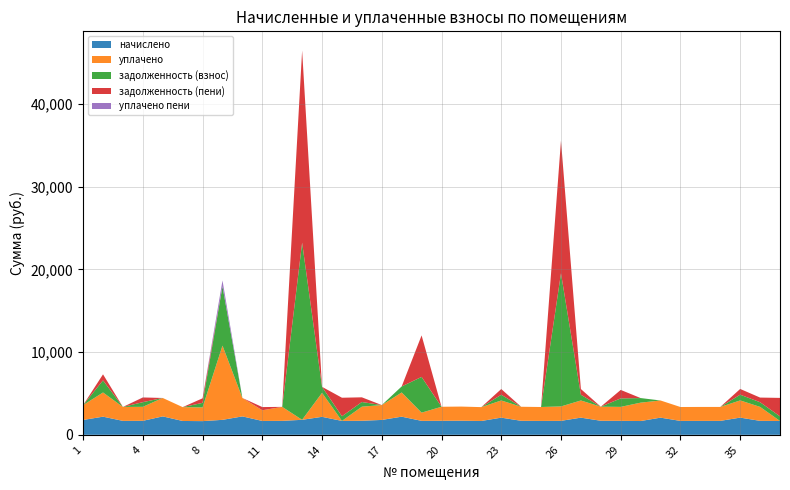

Reading left to right, transcribe all the data shown in this chart.

начислено: 1795.6	2193.8	1685.0	1692.3	2227.0	1673.9	1655.5	1810.3	2227.0	1677.6	1688.6	1814.0	2175.3	1681.3	1699.7	1799.2	2193.8	1688.6	1696.0	1707.1	1673.9	2075.8	1696.0	1681.3	1688.6	2075.8	1699.7	1688.6	1666.5	2075.8	1681.3	1685.0	1685.0	2079.5	1688.6	1673.9
уплачено: 1795.6	2925.0	1685.0	1692.3	2227.0	1673.9	1655.5	8973.8	2227.0	1290.8	1688.6	0.0	2900.4	0.0	1699.7	1799.2	2925.0	990.5	1696.0	1707.1	1673.9	2075.8	1696.0	1681.3	1743.4	2075.8	1699.7	1688.6	2222.0	2075.8	1681.3	1685.0	1685.0	2079.5	1688.6	0.0
задолженность (взнос): 0.0	1462.5	0.0	564.1	0.0	0.0	551.8	7163.5	0.0	0.0	0.0	21416.8	725.1	560.4	566.6	0.0	731.3	4320.7	0.0	0.0	0.0	691.9	0.0	0.0	16093.9	691.9	0.0	1025.0	555.5	0.0	0.0	0.0	0.0	693.2	562.9	558.0
задолженность (пени): 0.0	731.3	0.0	564.1	0.0	0.0	551.8	0.0	0.0	386.8	0.0	23230.8	0.0	2241.7	566.6	0.0	0.0	5018.9	0.0	0.0	0.0	691.9	0.0	0.0	16039.1	691.9	0.0	1025.0	0.0	0.0	0.0	0.0	0.0	693.2	562.9	2231.9
уплачено пени: 0.0	1.1	0.0	12.0	0.0	0.0	0.0	715.4	0.0	0.0	0.0	0.0	0.0	0.0	0.0	0.0	0.0	0.0	0.0	0.0	0.0	0.0	0.0	0.0	0.0	0.0	0.0	0.0	0.0	0.0	0.0	0.0	0.0	0.0	0.0	0.0